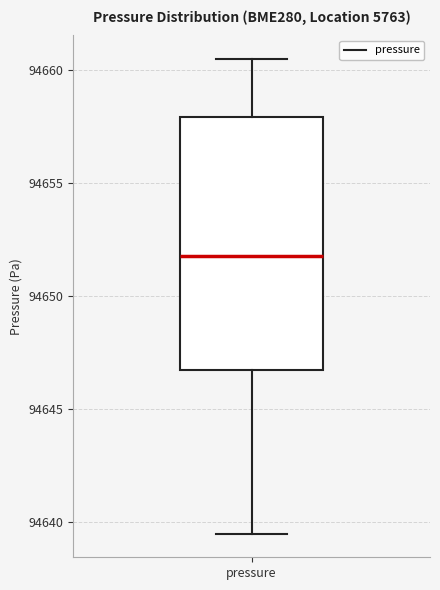

Read this box plot against the y-axis: the position of the median line, the range covered by the box, and the ends of both whiskers. The values are not printed on the chart, so give them approximately, as read against the axis.

median 94652.0, box 94646.5 to 94658.0, whiskers 94639.5 to 94660.5